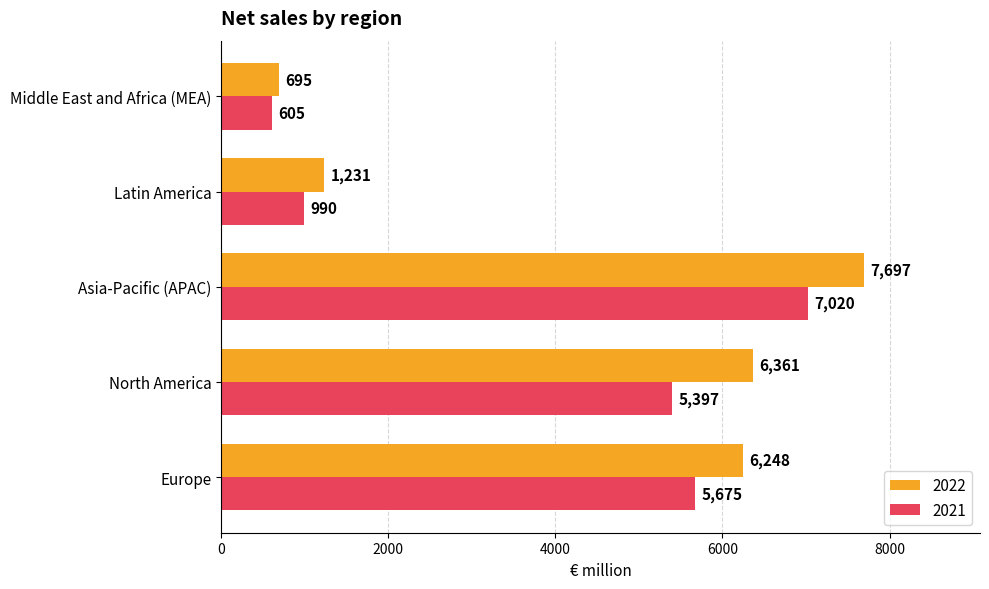

What value does the 2022 series have at North America?

6361